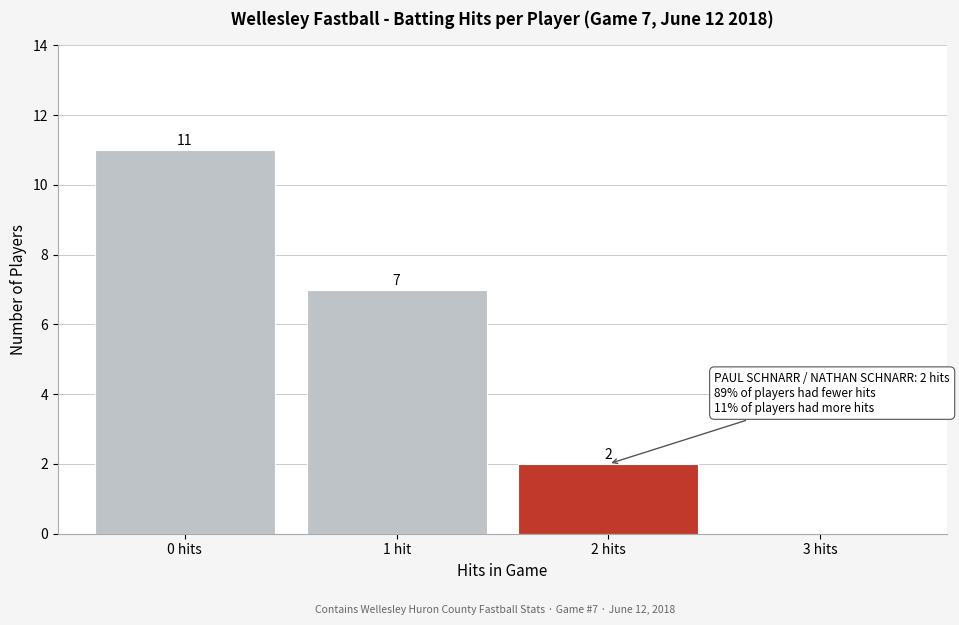

Reading right to left, what are all the values shown in this chart?

3 hits=0	2 hits=2	1 hit=7	0 hits=11